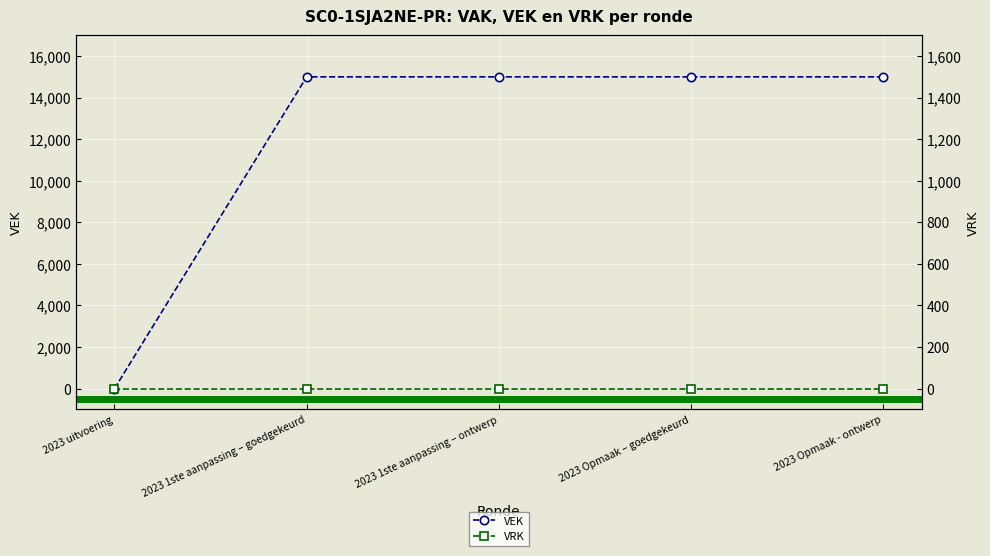

Reading left to right, transcribe all the data shown in this chart.

2023 uitvoering=0	2023 1ste aanpassing – goedgekeurd=15000	2023 1ste aanpassing – ontwerp=15000	2023 Opmaak – goedgekeurd=15000	2023 Opmaak - ontwerp=15000